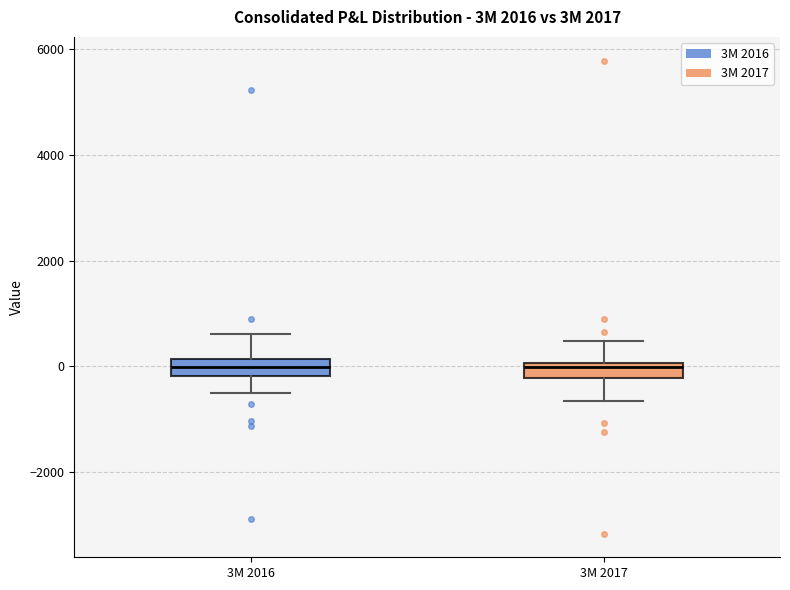

Where does the upper whisker of the box for 3M 2016 end on the y-axis? The values are not printed on the chart, so give them approximately, as read against the axis.

600